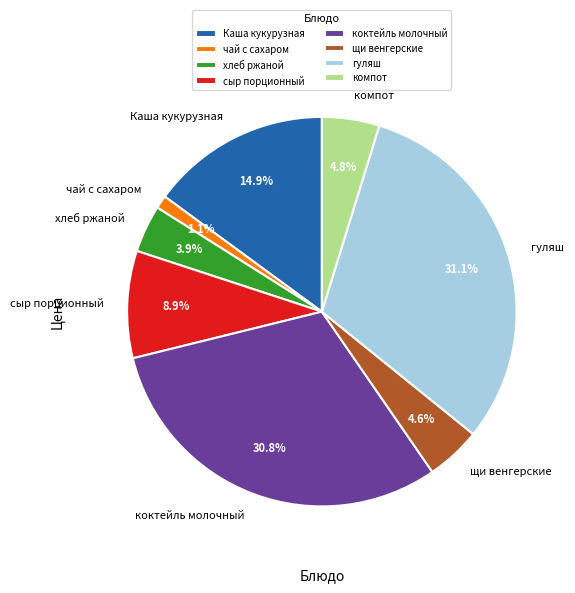

True or false: гуляш accounts for 31% of the total.

True